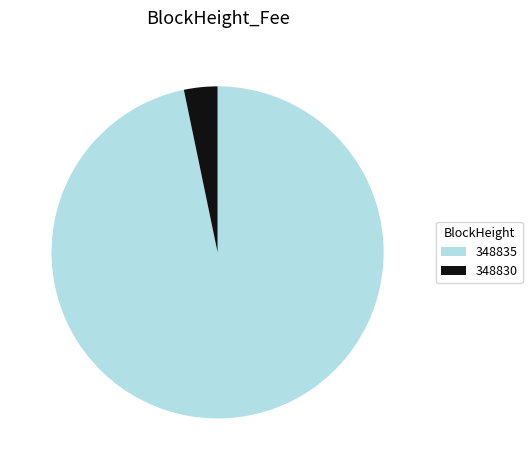

The 348835 slice represents 5% of the pie. True or false?

False